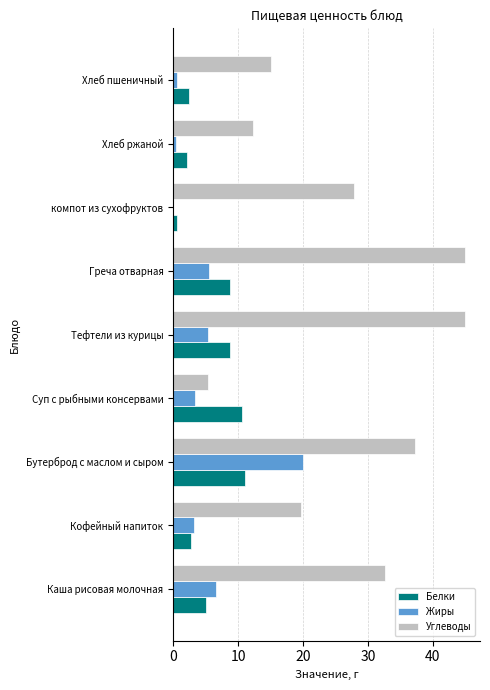

The value of Жиры at Бутерброд с маслом и сыром is 4.7. True or false?

False